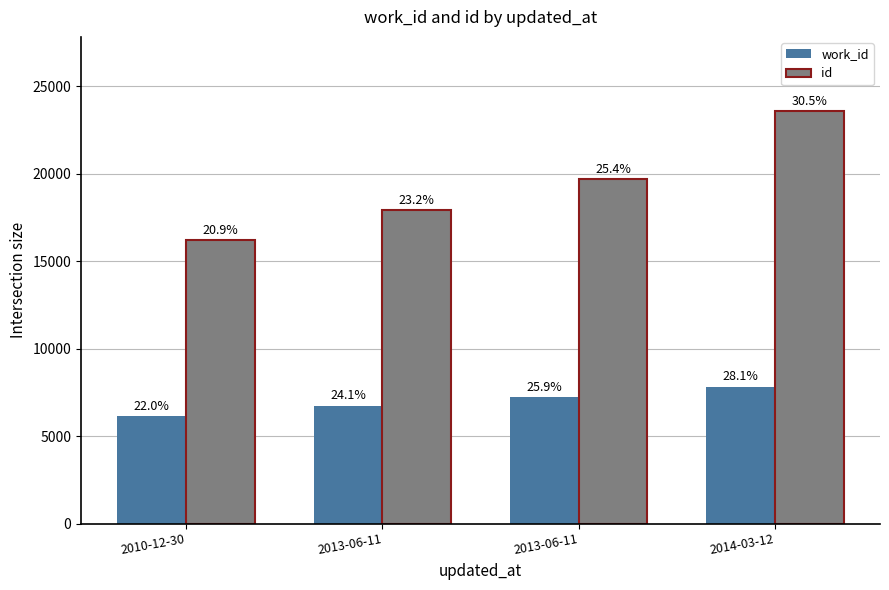

At 2013-06-11, list the series in order from smallest to largest.

work_id, id